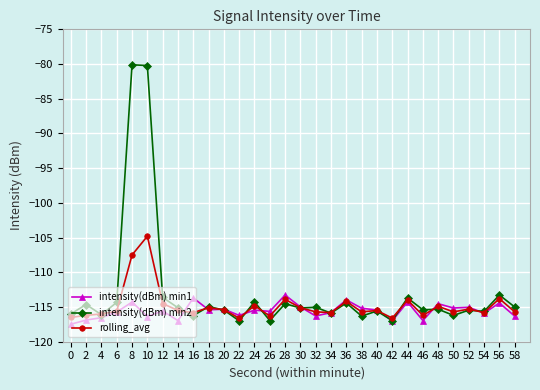

List the series in order of their overall mean, highest first.

intensity(dBm) min2, rolling_avg, intensity(dBm) min1